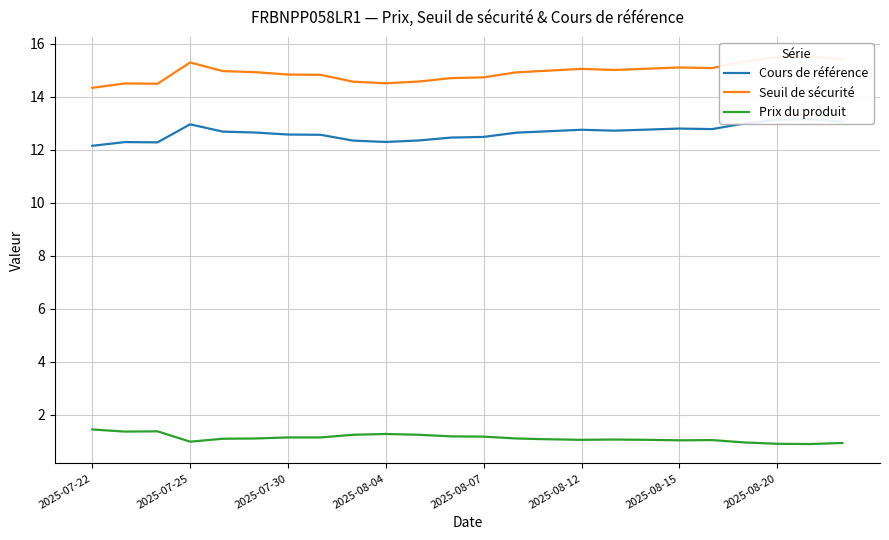

In Prix du produit, how many points are higher than both neighbors (excluding endpoints)?

4